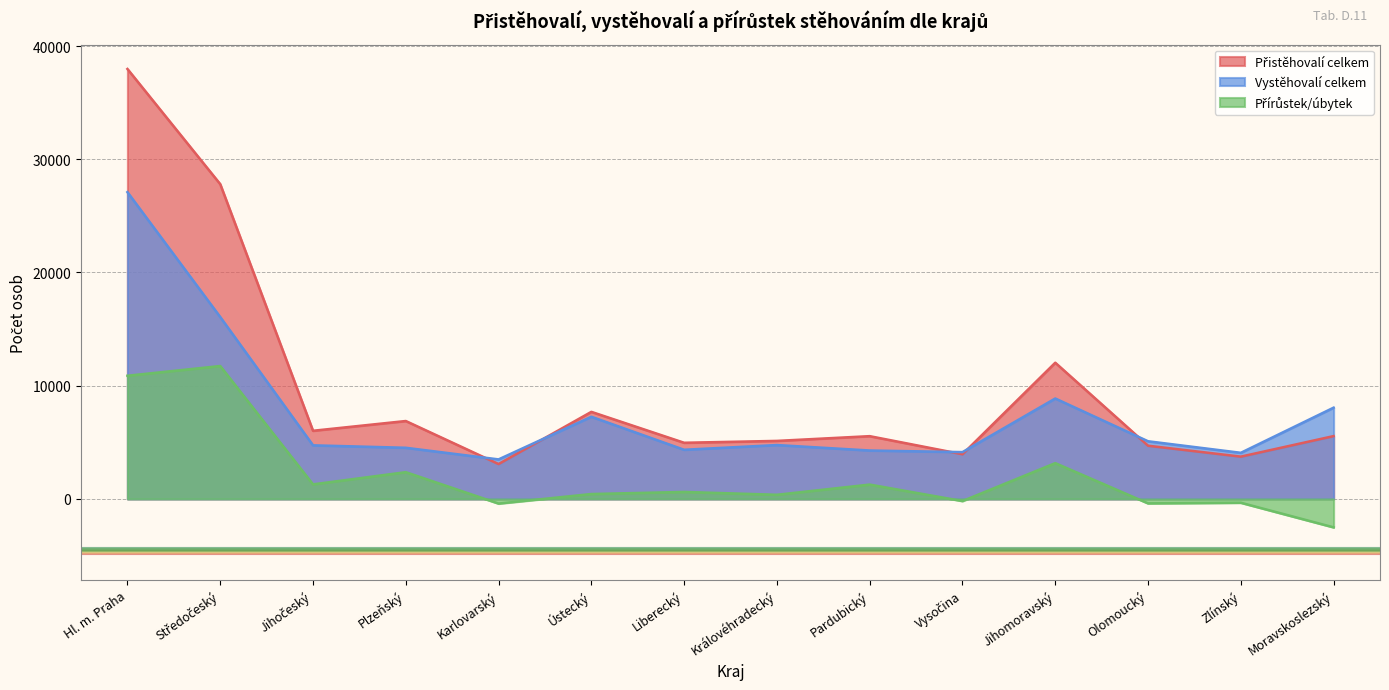

What are all the series names shown in the legend?

Přistěhovalí celkem, Vystěhovalí celkem, Přírůstek/úbytek